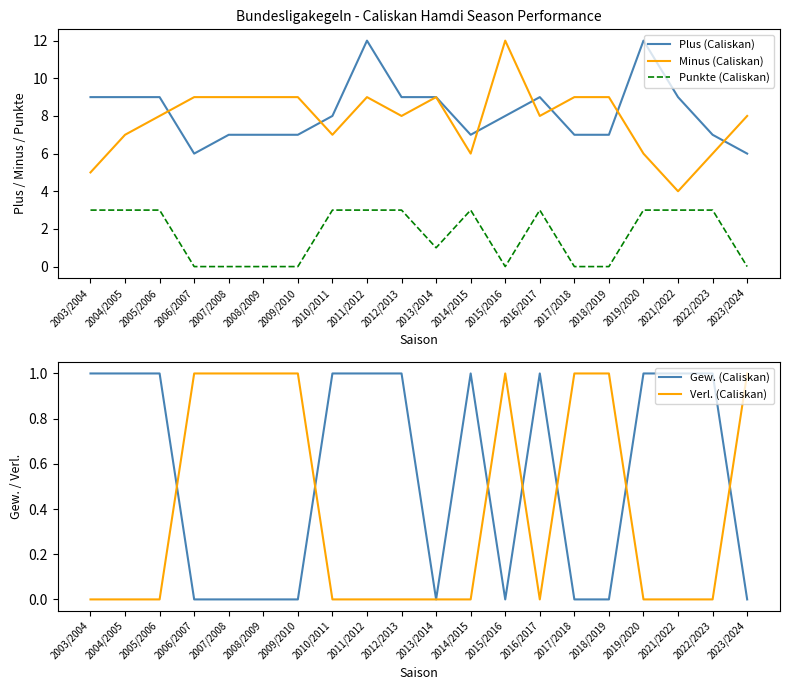

The Punkte (Caliskan) series shows -1 at 2008/2009. True or false?

False